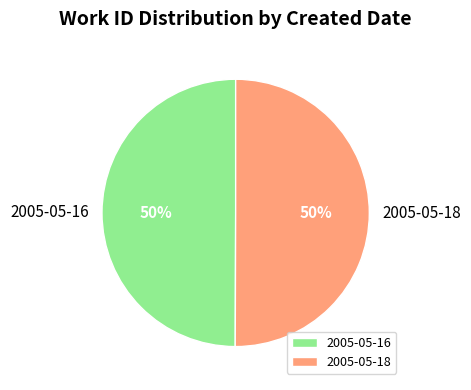

How many segments does this pie chart have?

2